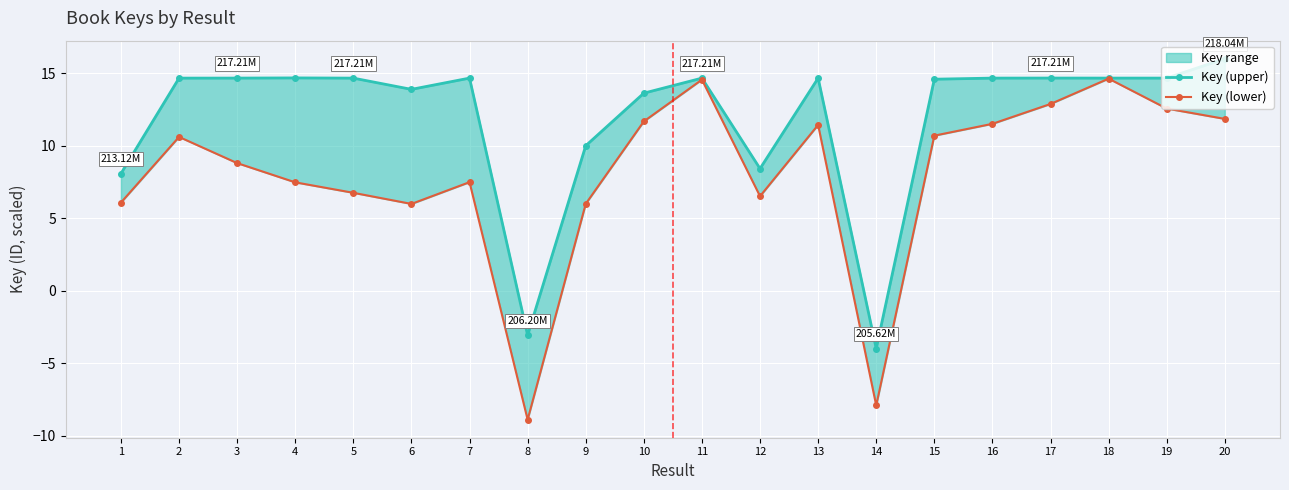

Is it true that Key (upper) equals 25.4 at 18?

False